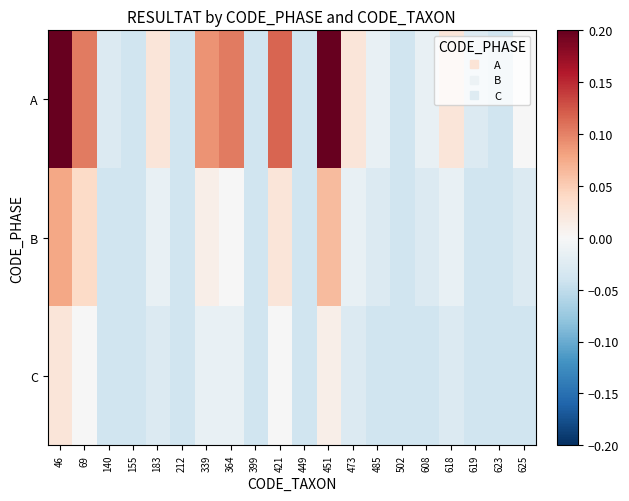

Reading left to right, transcribe all the data shown in this chart.

A: 46=0.2	69=0.1	140=-0.0	155=-0.0	183=0.0	212=-0.0	339=0.1	364=0.1	399=-0.0	421=0.1	449=-0.0	451=0.2	473=0.0	485=-0.0	502=-0.0	608=-0.0	618=0.0	619=-0.0	623=-0.0	625=-0.0
B: 46=0.1	69=0.0	140=-0.0	155=-0.0	183=-0.0	212=-0.0	339=0.0	364=-0.0	399=-0.0	421=0.0	449=-0.0	451=0.1	473=-0.0	485=-0.0	502=-0.0	608=-0.0	618=-0.0	619=-0.0	623=-0.0	625=-0.0
C: 46=0.0	69=-0.0	140=-0.0	155=-0.0	183=-0.0	212=-0.0	339=-0.0	364=-0.0	399=-0.0	421=-0.0	449=-0.0	451=0.0	473=-0.0	485=-0.0	502=-0.0	608=-0.0	618=-0.0	619=-0.0	623=-0.0	625=-0.0